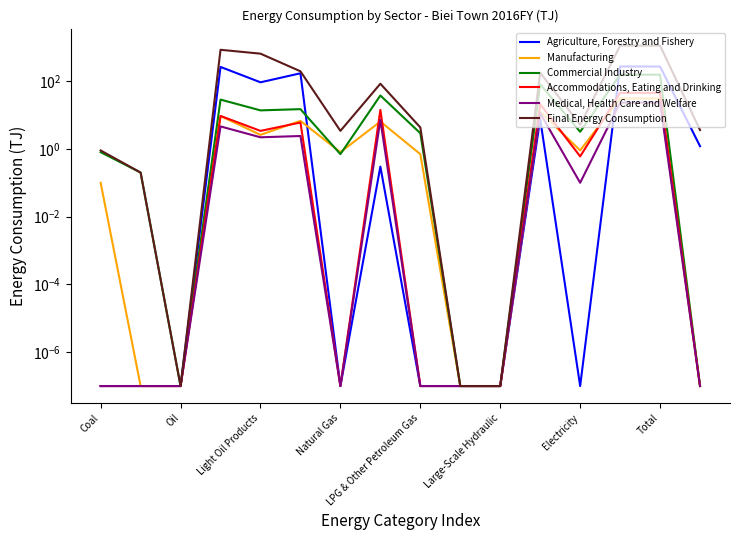

Which label corresponds to the smallest value in the chart?

Coal